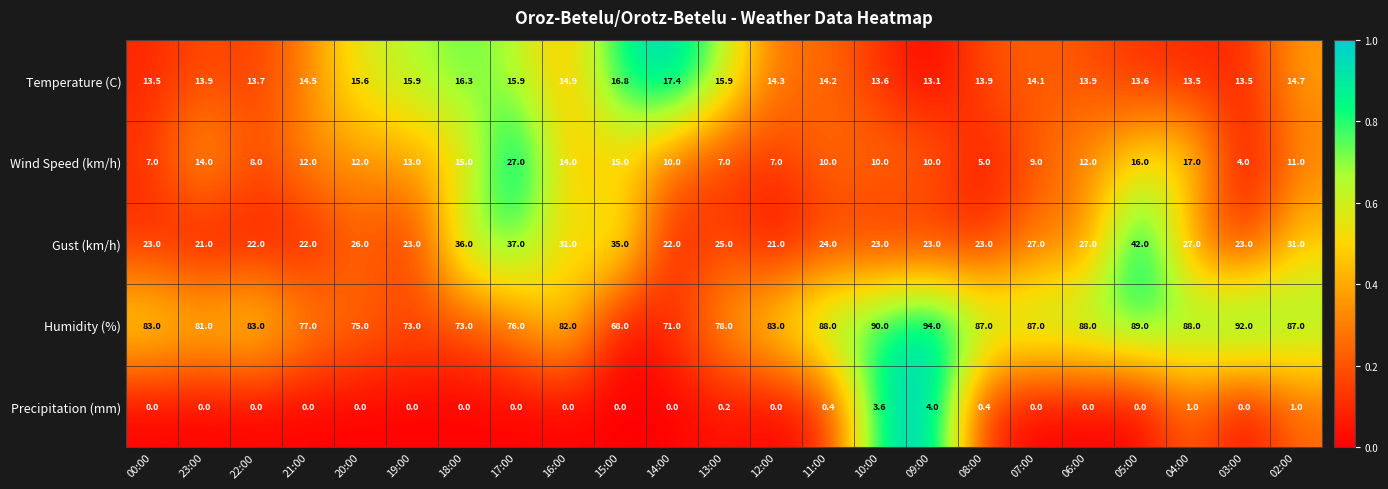

The value of Precipitation (mm) at 20:00 is -1.5. True or false?

False